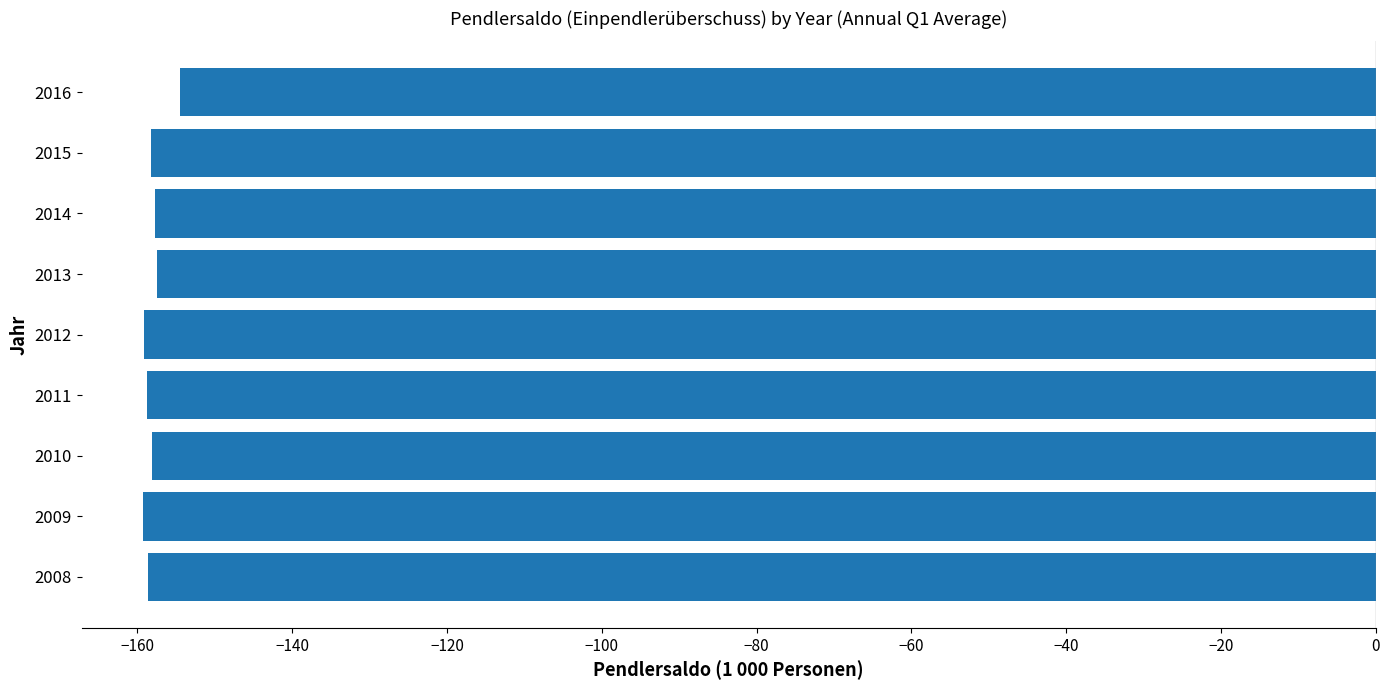

Read the value at 2016.

-154.5